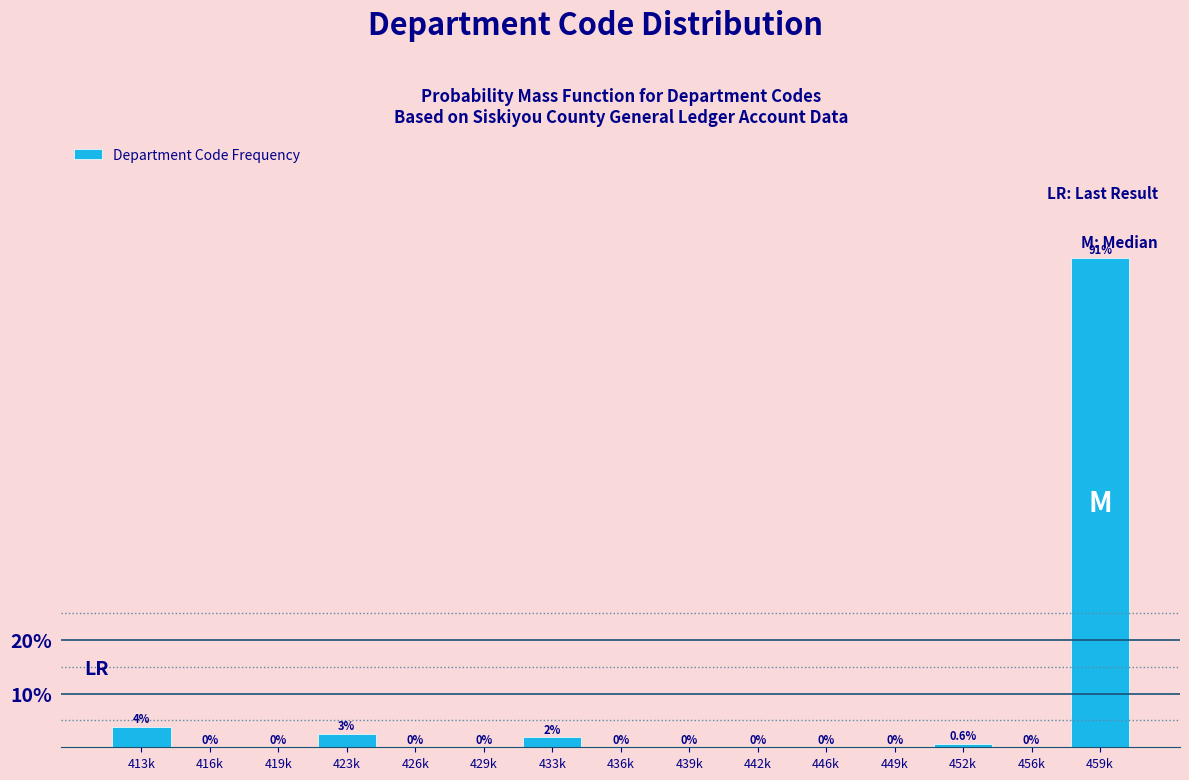

Where is the data nearest to the value 45?

413k